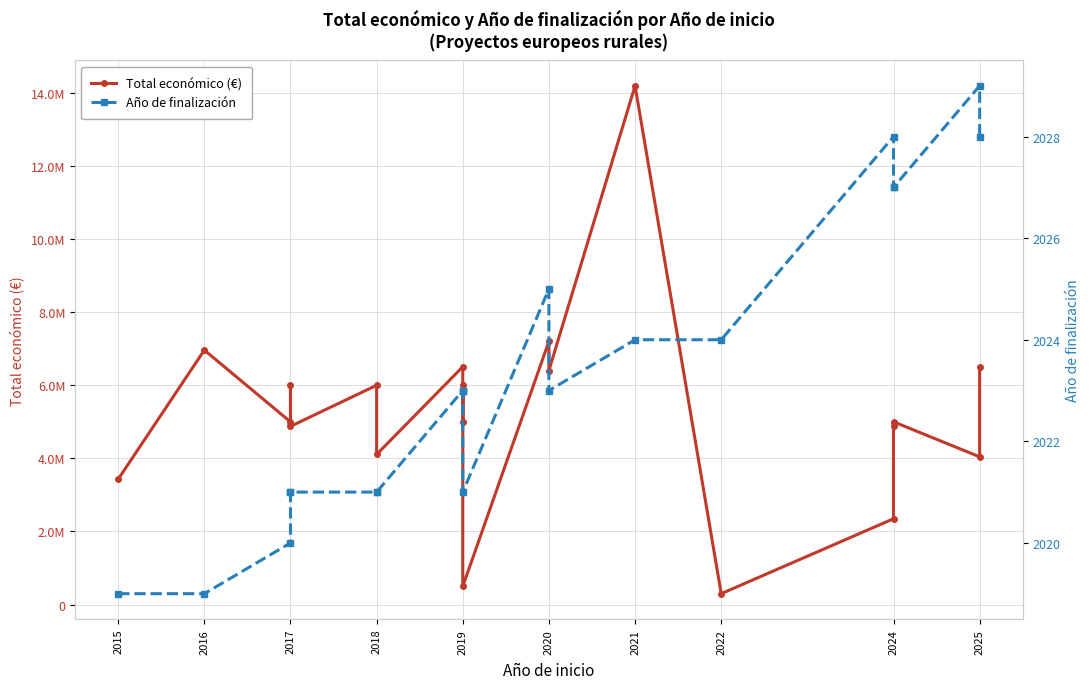

Between 2024 and 2019, which is larger?

2024